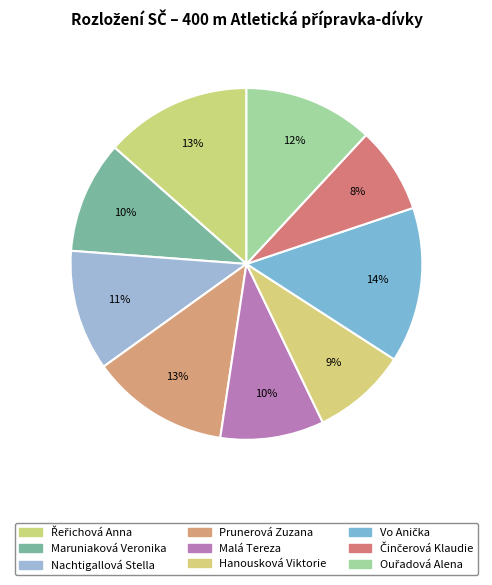

How many segments does this pie chart have?

9